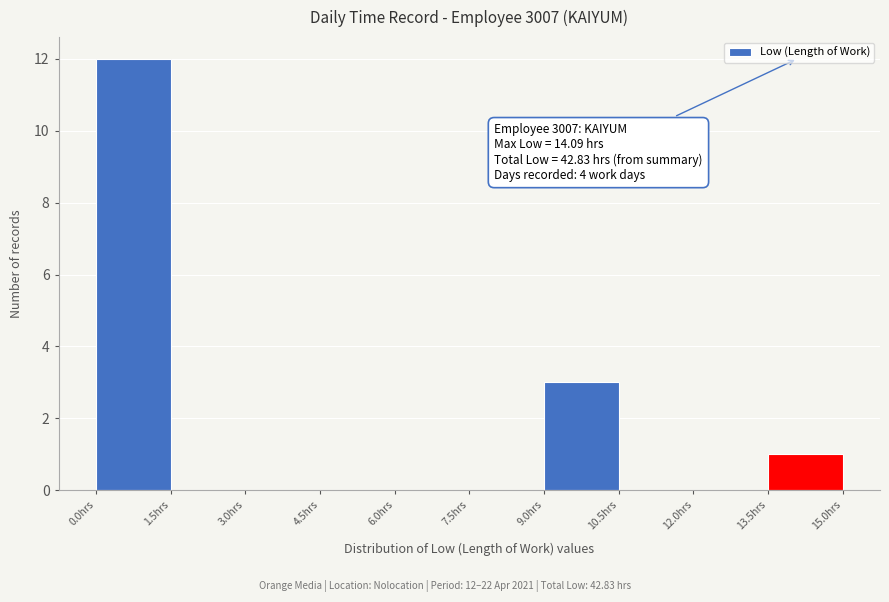

Which range on the x-axis has the tallest bar?

0.0 to 1.5